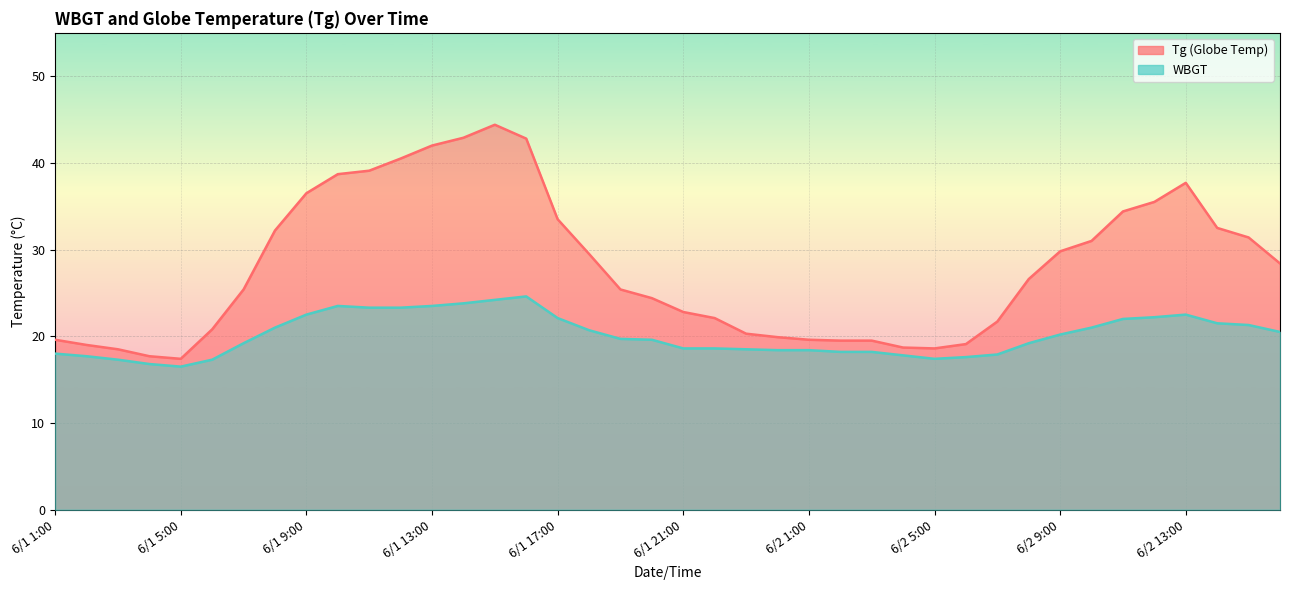

Is it true that Tg equals 27.4 at 6/1 2:00?

False